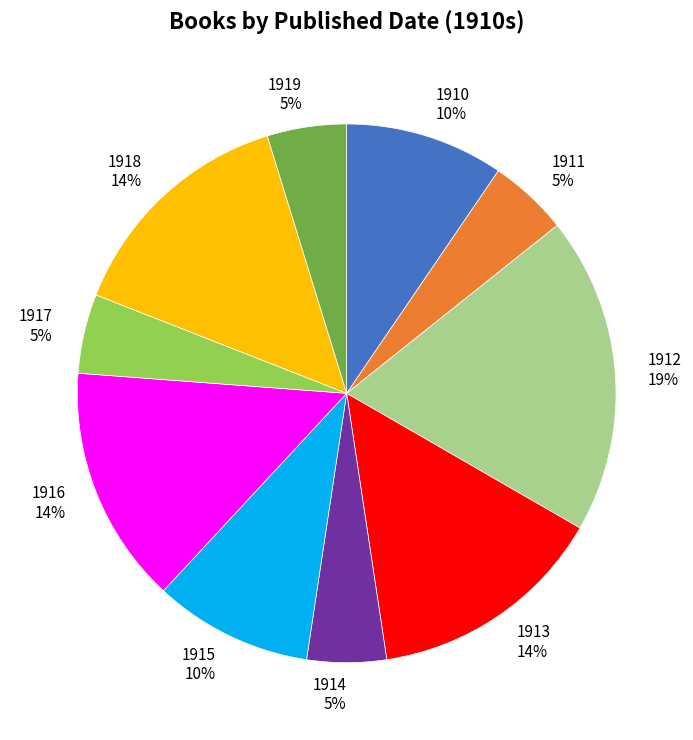

Is the sum of 1917 and 1912 greater than half?

No